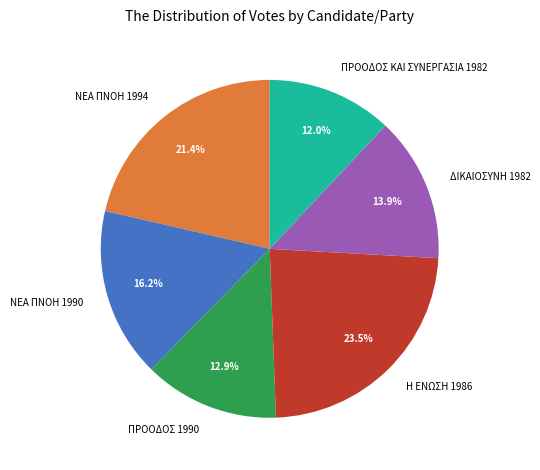

Rank the categories by value from lowest to highest.

ΠΡΟΟΔΟΣ ΚΑΙ ΣΥΝΕΡΓΑΣΙΑ 1982, ΠΡΟΟΔΟΣ 1990, ΔΙΚΑΙΟΣΥΝΗ 1982, ΝΕΑ ΠΝΟΗ 1990, ΝΕΑ ΠΝΟΗ 1994, Η ΕΝΩΣΗ 1986